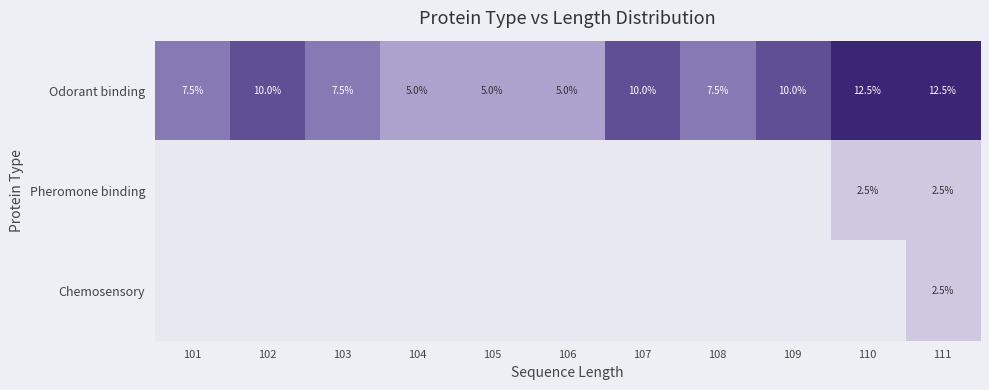

The value of Odorant binding at 101 is 7.5. True or false?

True